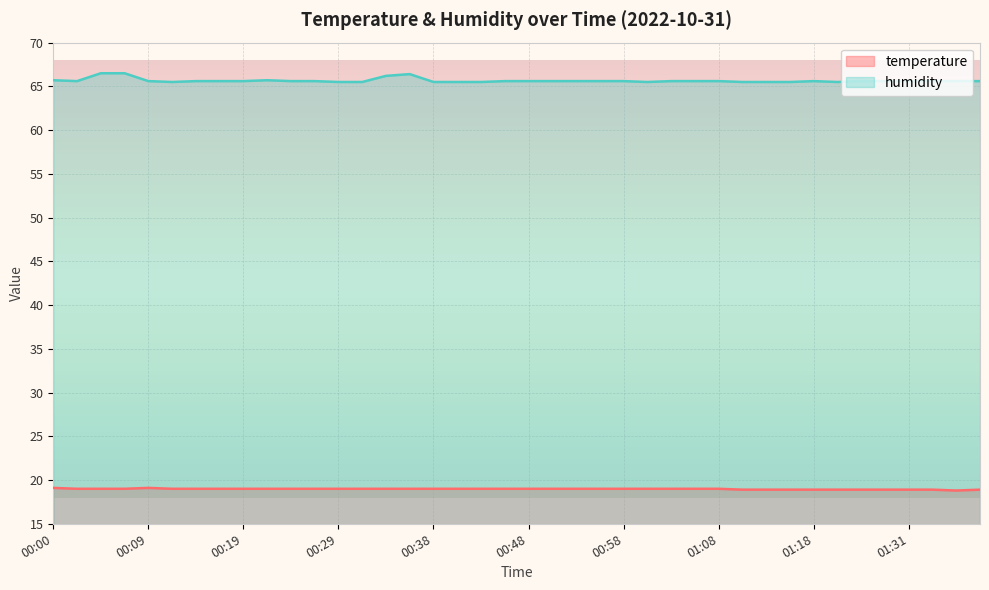

Is it true that humidity equals 65.5 at 00:38?

True